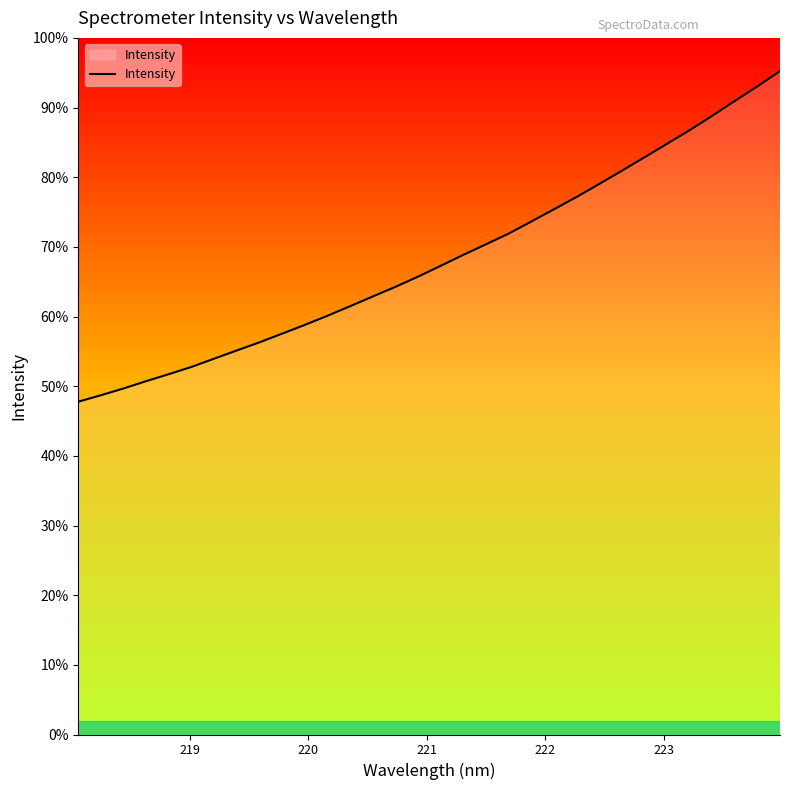

What is the label of the 27th point from the right?

223